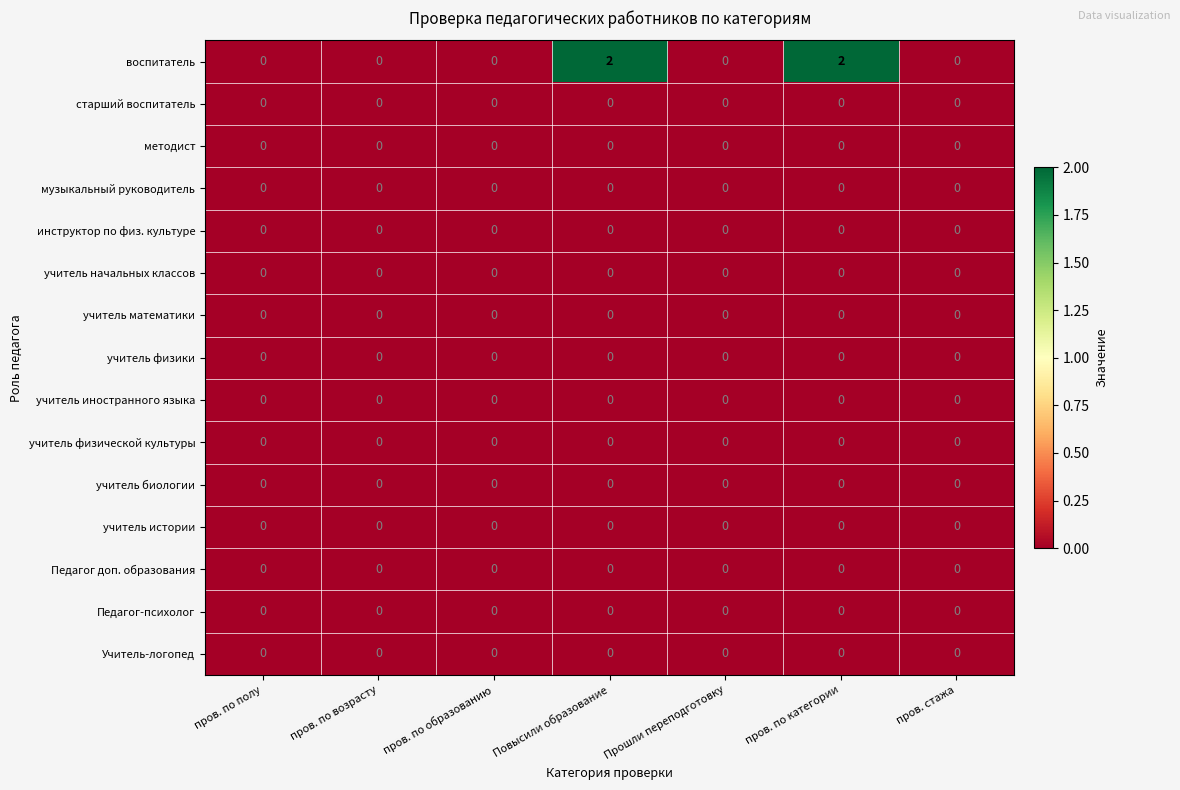

The value of воспитатель at пров. по образованию is 1. True or false?

False